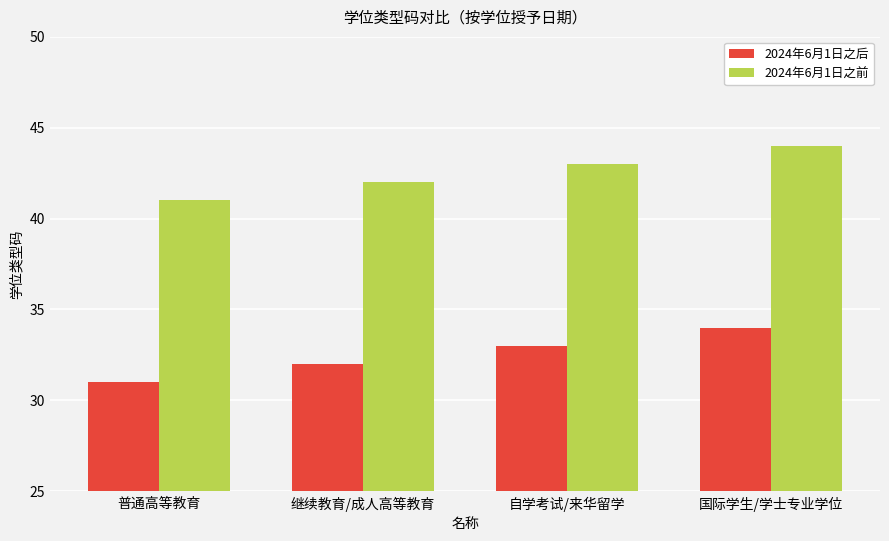

What is the spread (max minus min) of values at 继续教育/成人高等教育?

10